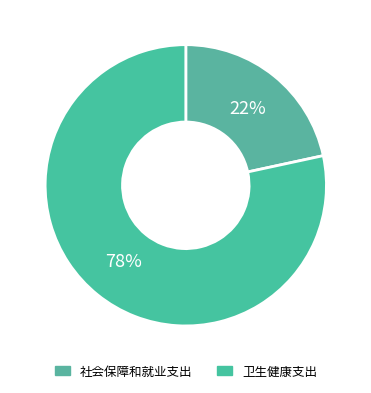

What is the smallest slice in the pie chart?

社会保障和就业支出